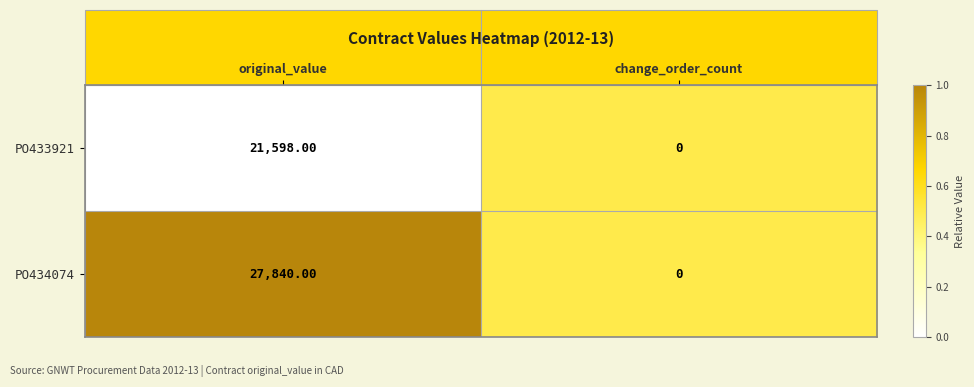

Which series has the largest total across all categories?

PO434074